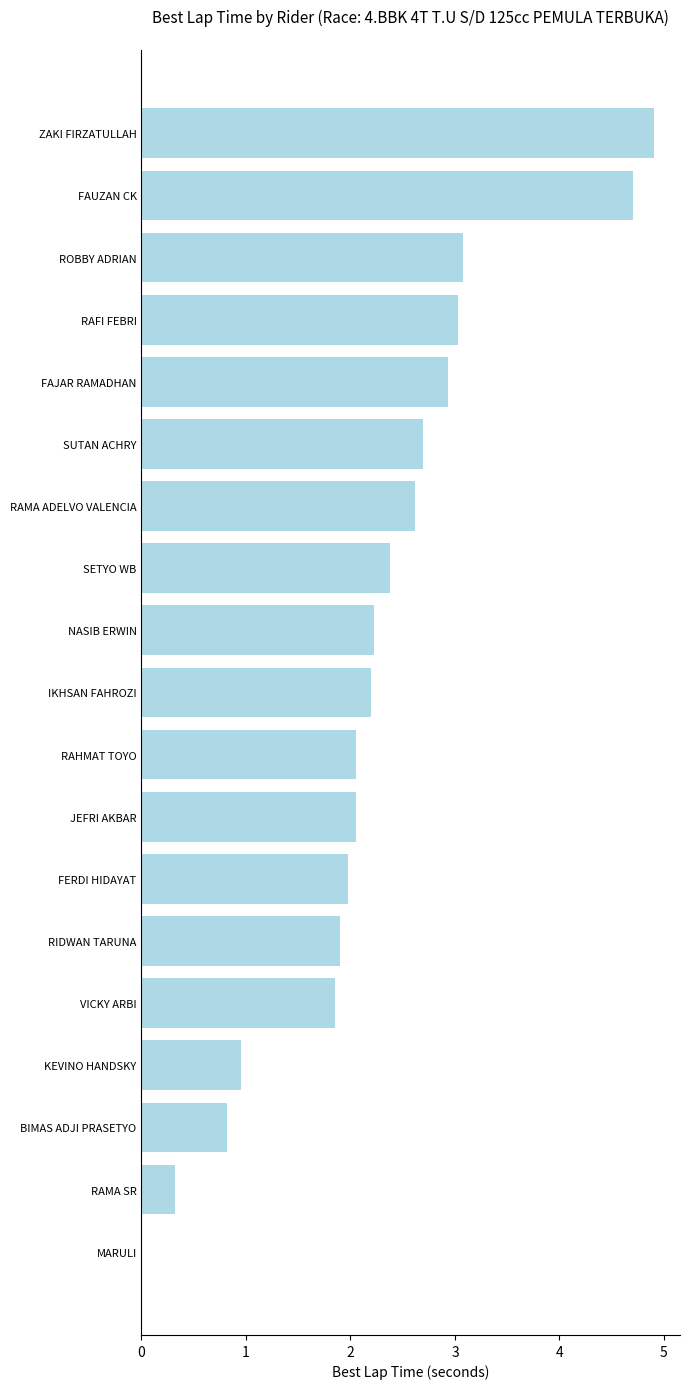

What is the sum of all values?

42.7